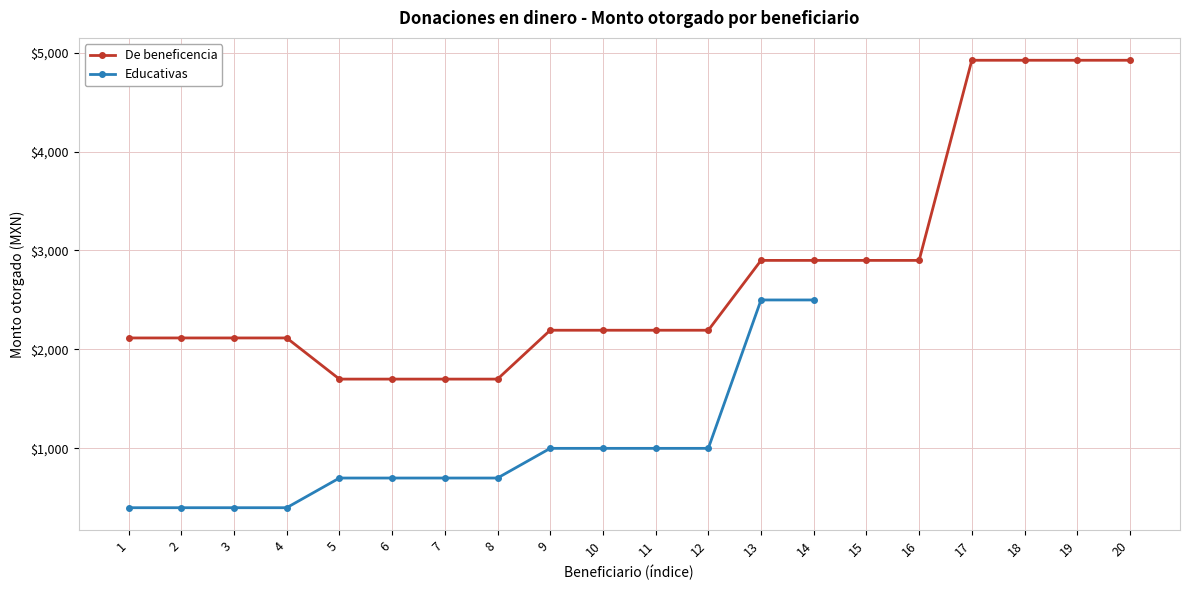

At which category does the chart reach its peak across all series?

17